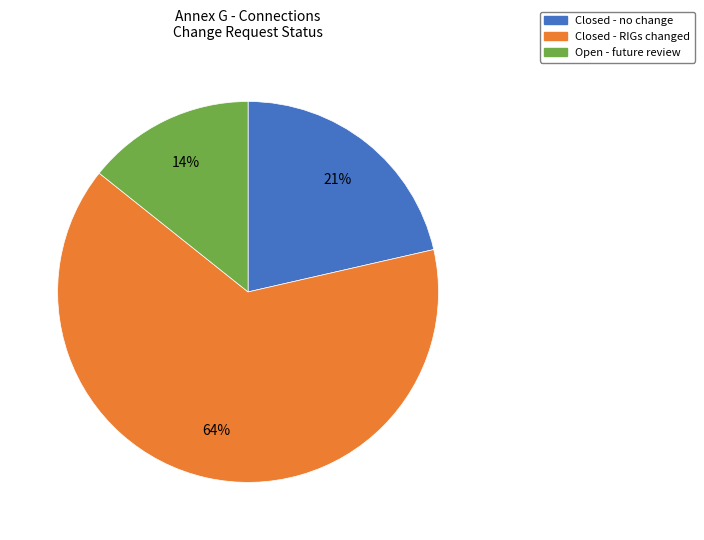

To the nearest percent, what is the average slice percentage?

33%